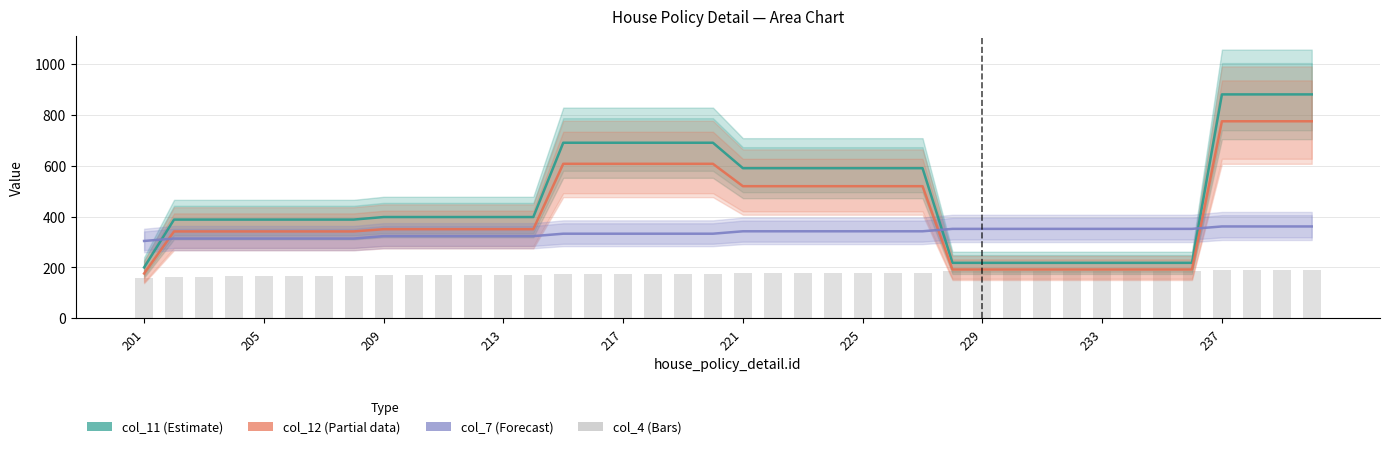

Which label corresponds to the smallest value in the chart?

201